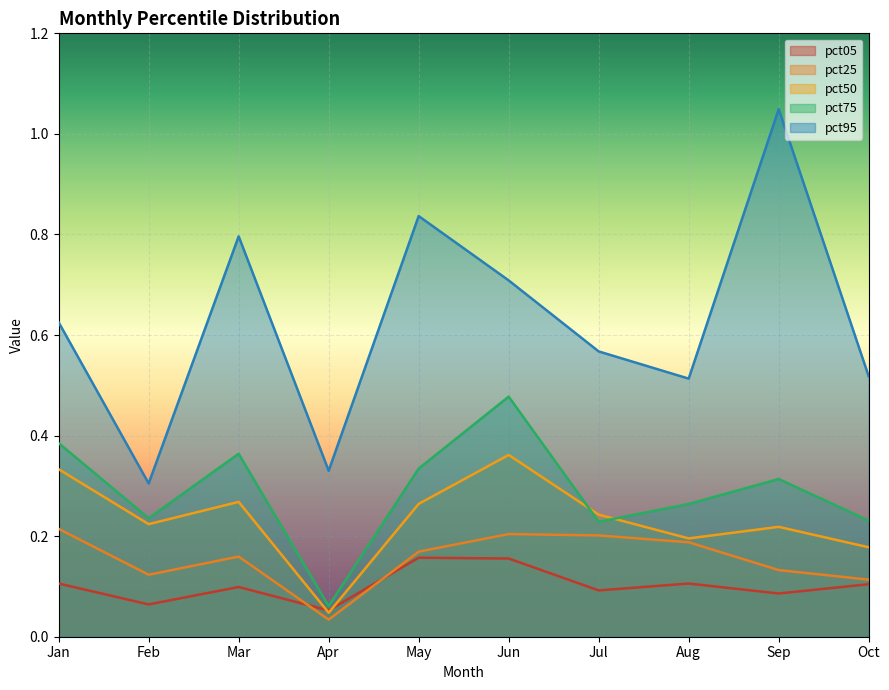

What is the average value of the pct95 series?

0.6